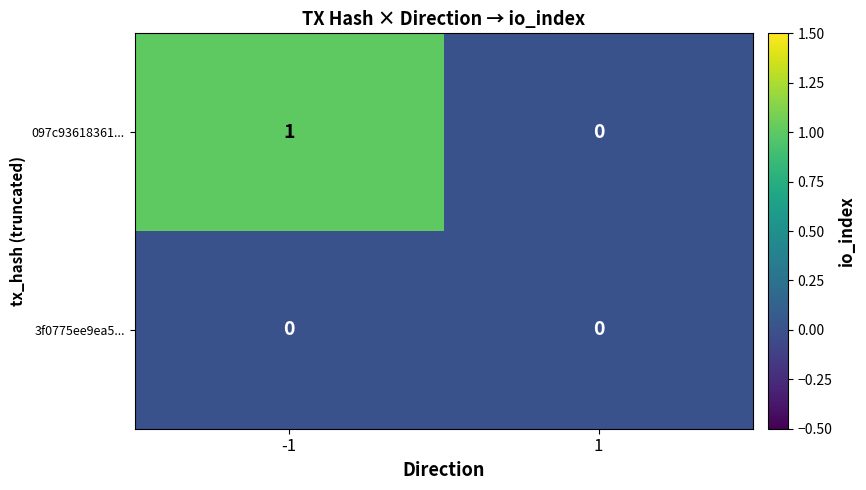

Reading left to right, list all the values displayed in this chart.

097c93618361...: -1=1	1=0
3f0775ee9ea5...: -1=0	1=0